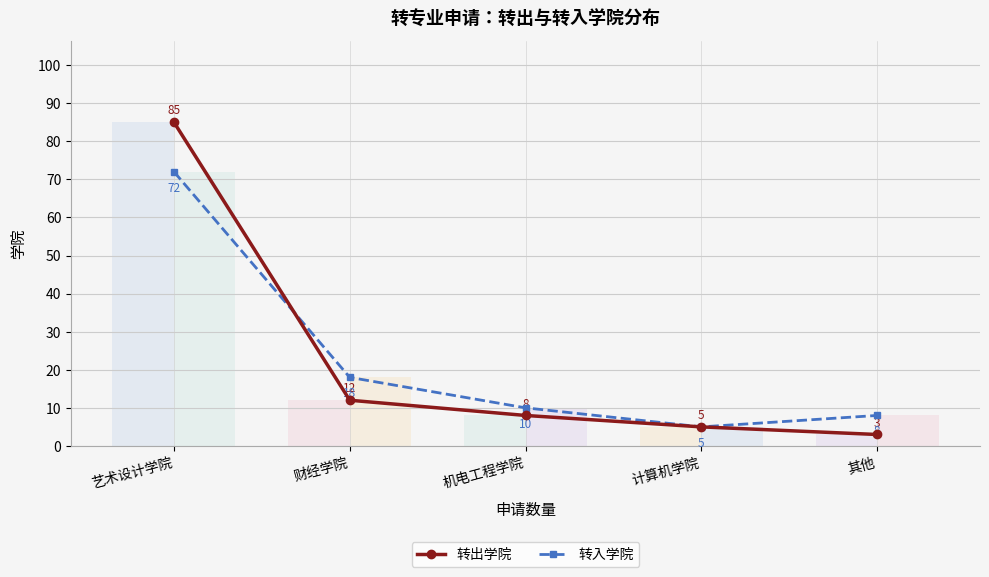

What are all the series names shown in the legend?

转出学院, 转入学院